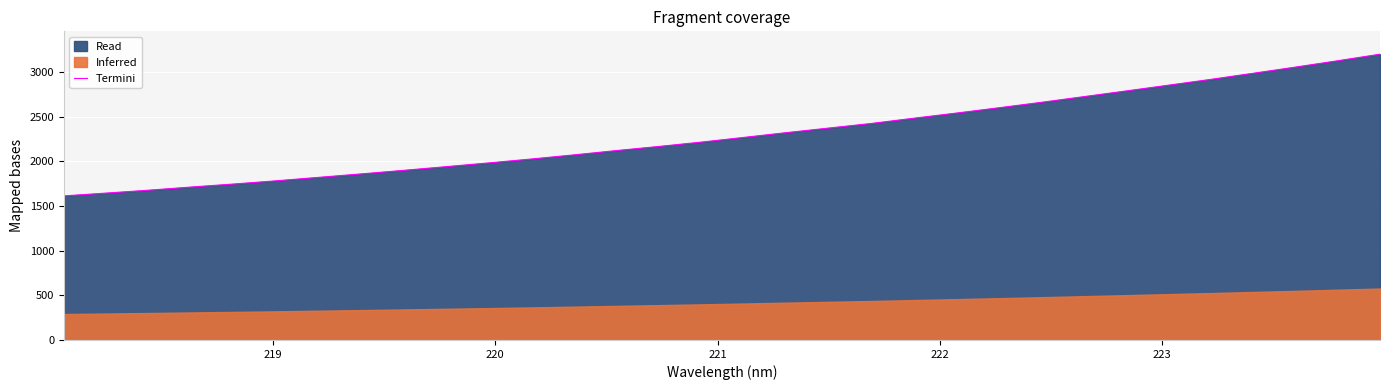

What is the maximum value for Termini?

3201.8